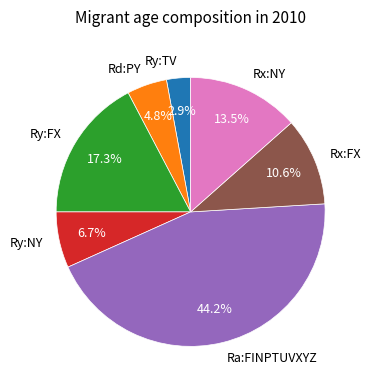

To the nearest percent, what is the difference between the largest and smallest slice percentages?

41%